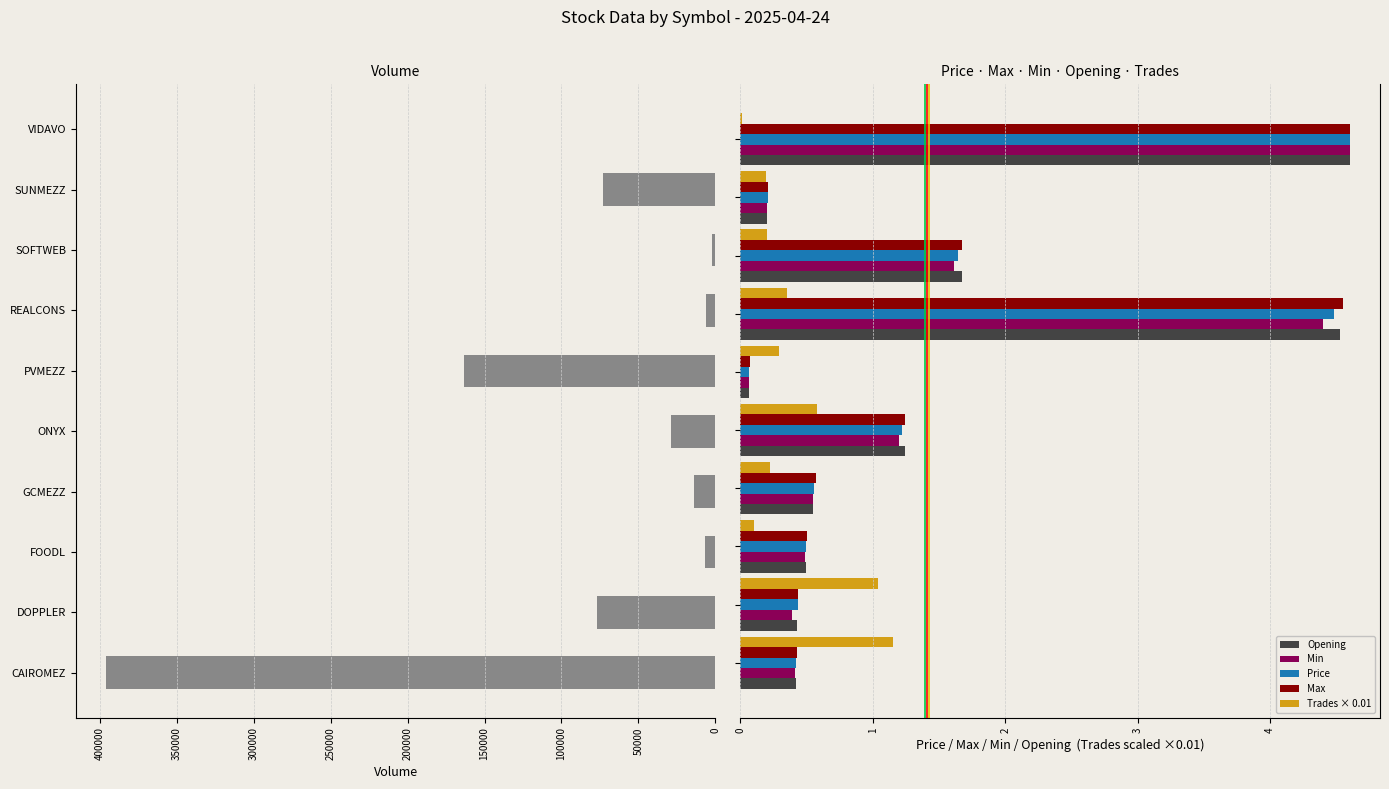

How many bars are there in each group?

6